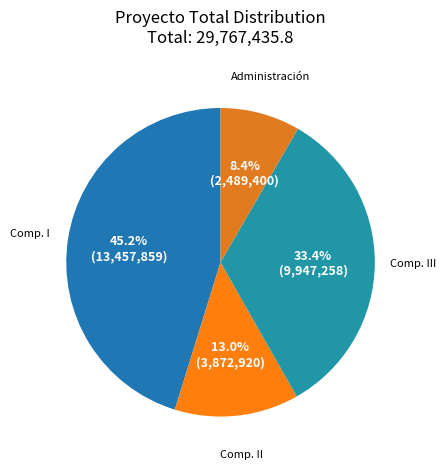

How many segments does this pie chart have?

4